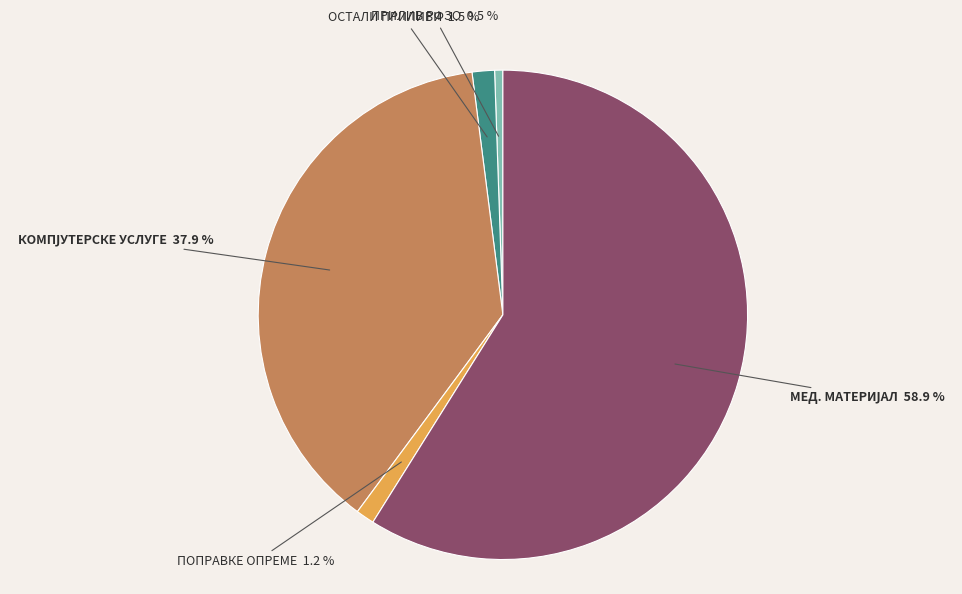

What is the smallest slice in the pie chart?

ПРИЛИВ РФЗО